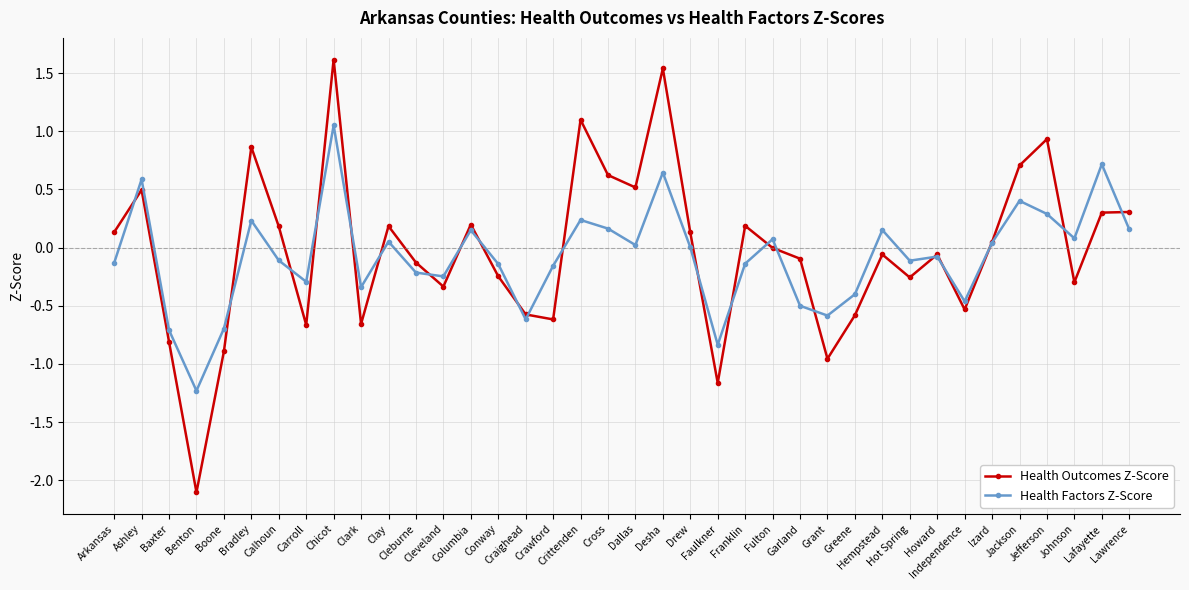

What is the minimum value for Health Outcomes Z-Score?

-2.1